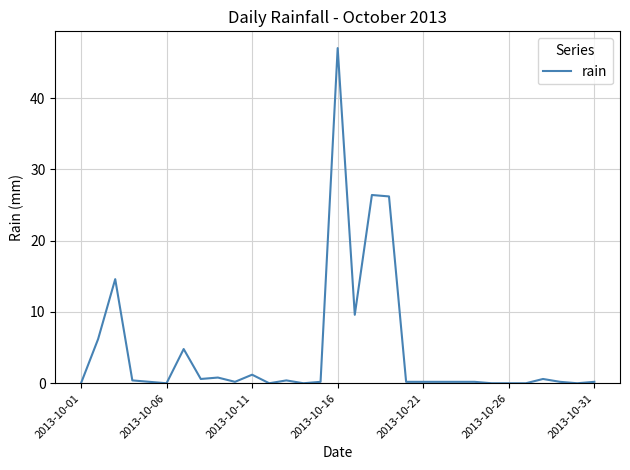

What is the difference between the maximum and minimum values?

47.0